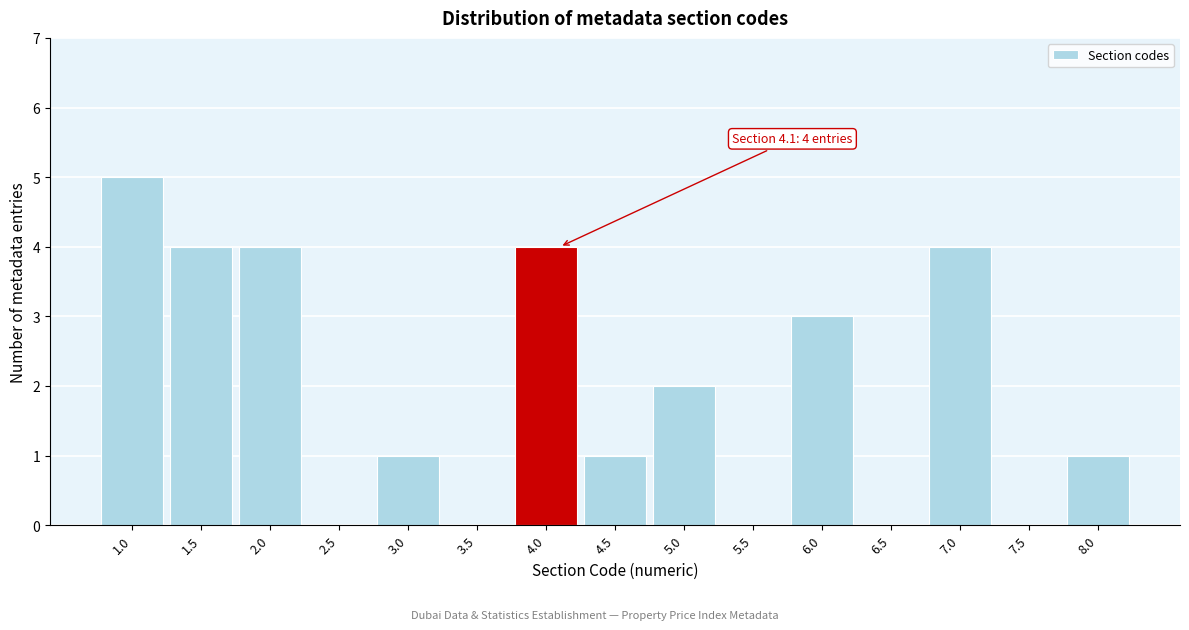

Reading left to right, extract all data points from this chart.

1.0=5	1.5=4	2.0=4	2.5=0	3.0=1	3.5=0	4.0=4	4.5=1	5.0=2	5.5=0	6.0=3	6.5=0	7.0=4	7.5=0	8.0=1